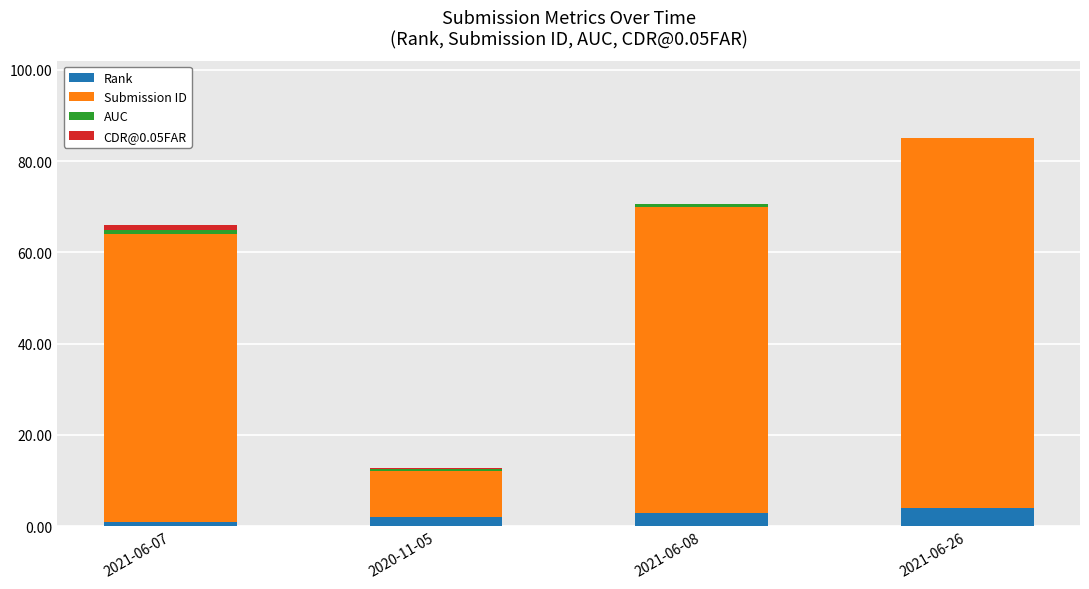

At which category is the sum across all series the highest?

2021-06-26